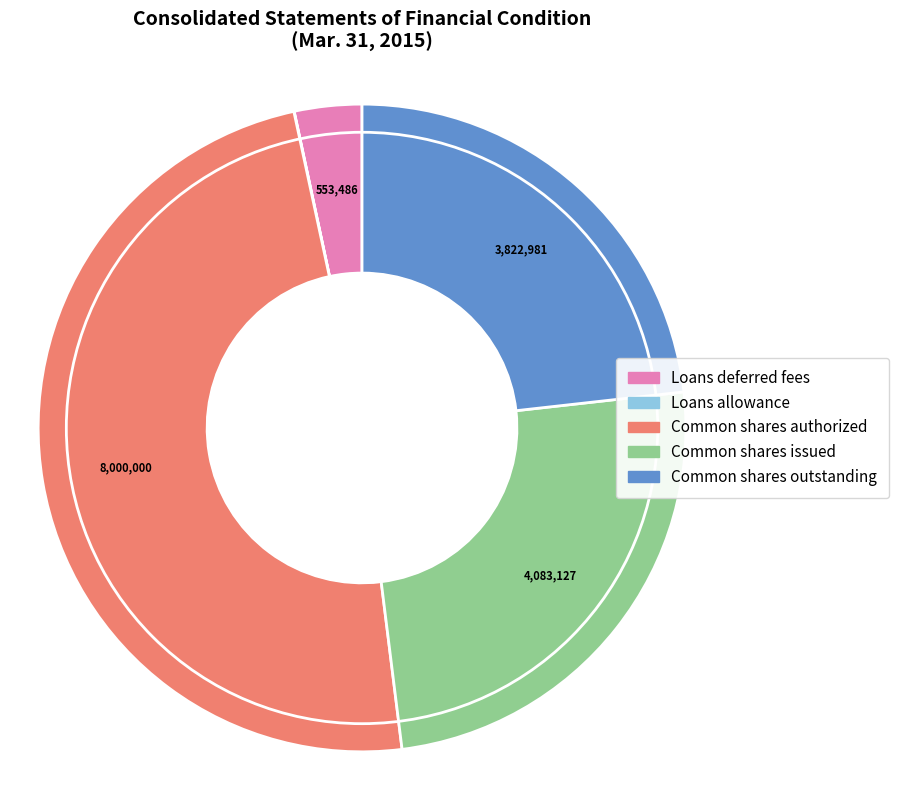

Is there any slice that represents more than half of the pie?

No